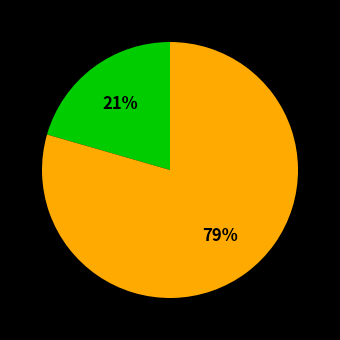

Does any single category account for the majority?

Yes